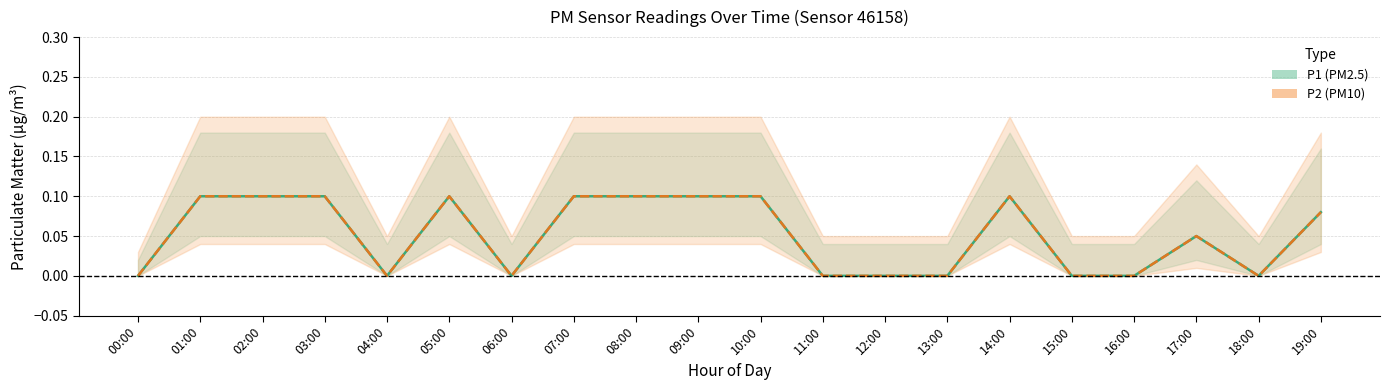

Is it true that P2 equals -0.0 at 11:00?

False